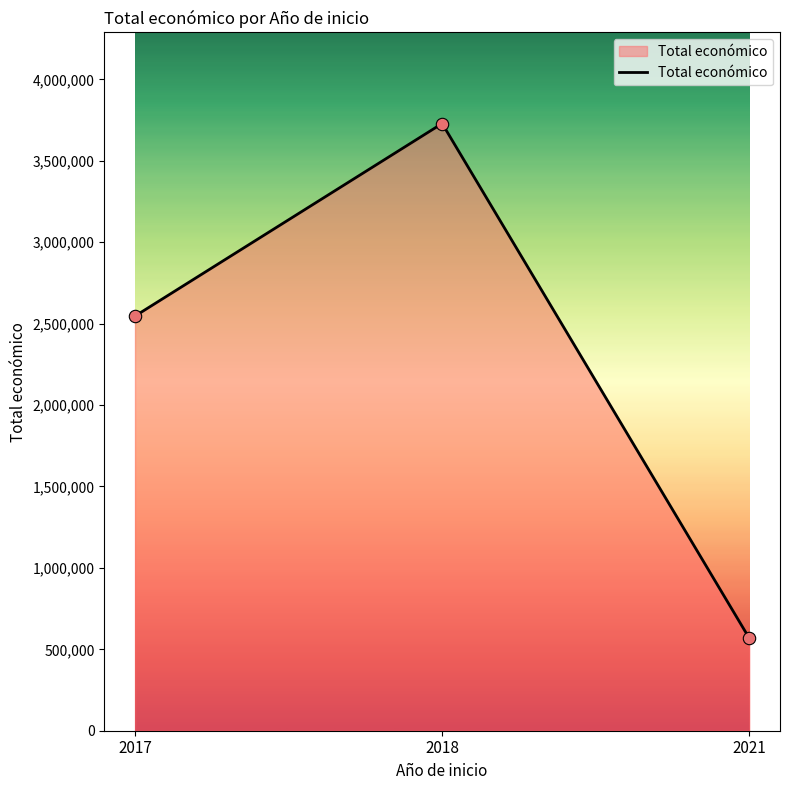

What is the ratio of the value at 2018 to the value at 2021?

6.6